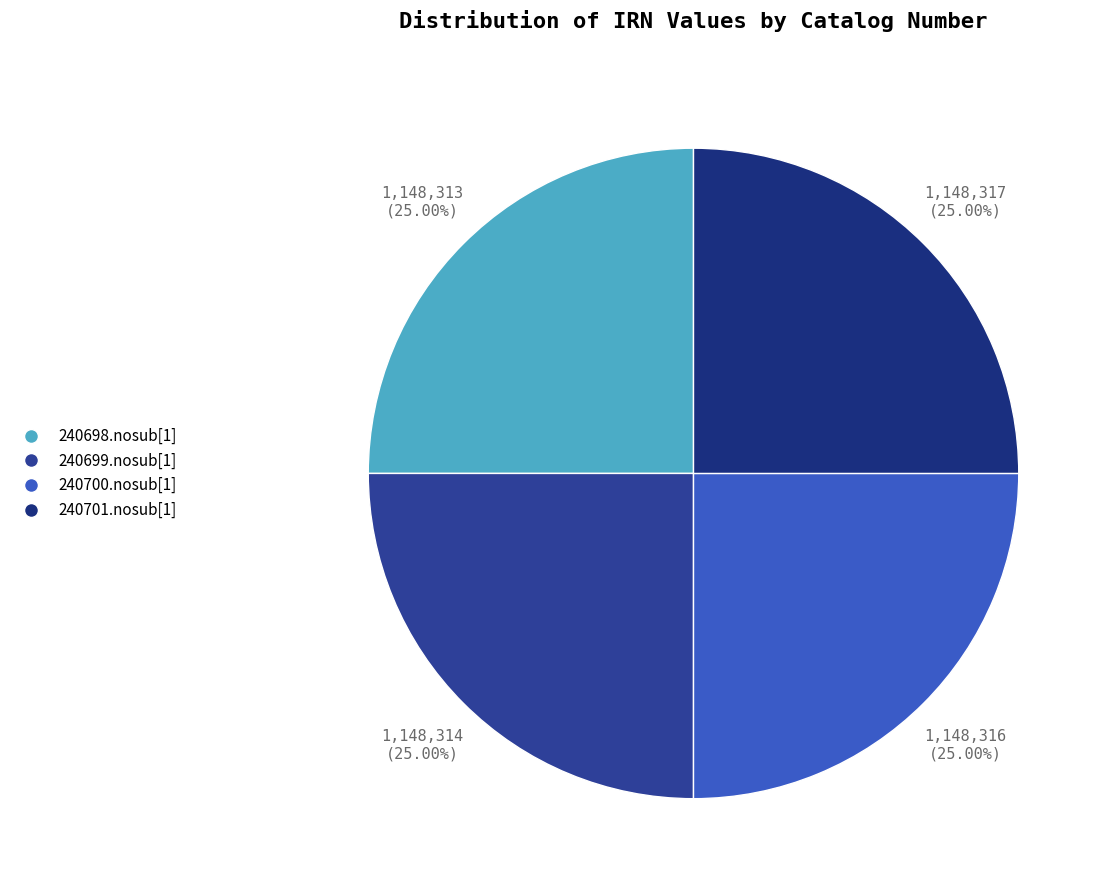

How many slices are in this pie chart?

4